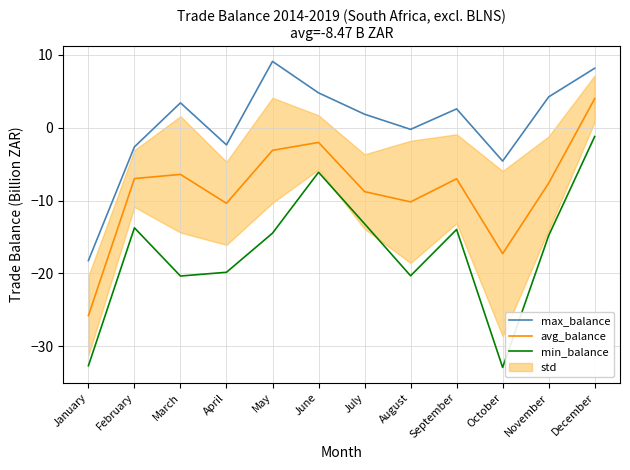

At how many categories does at least one series exceed 0?

7